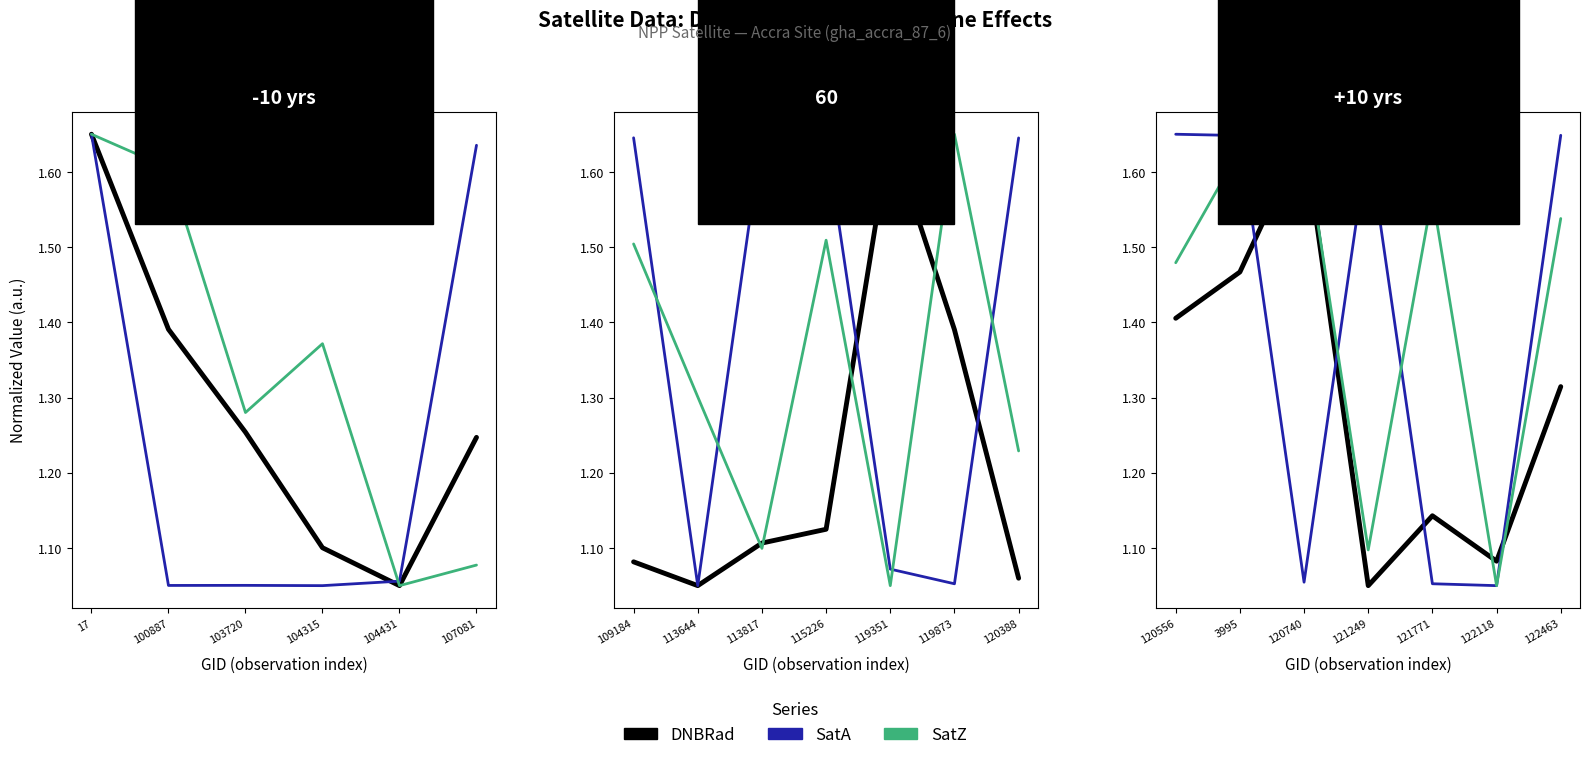

Which series has the largest total across all categories?

SatZ